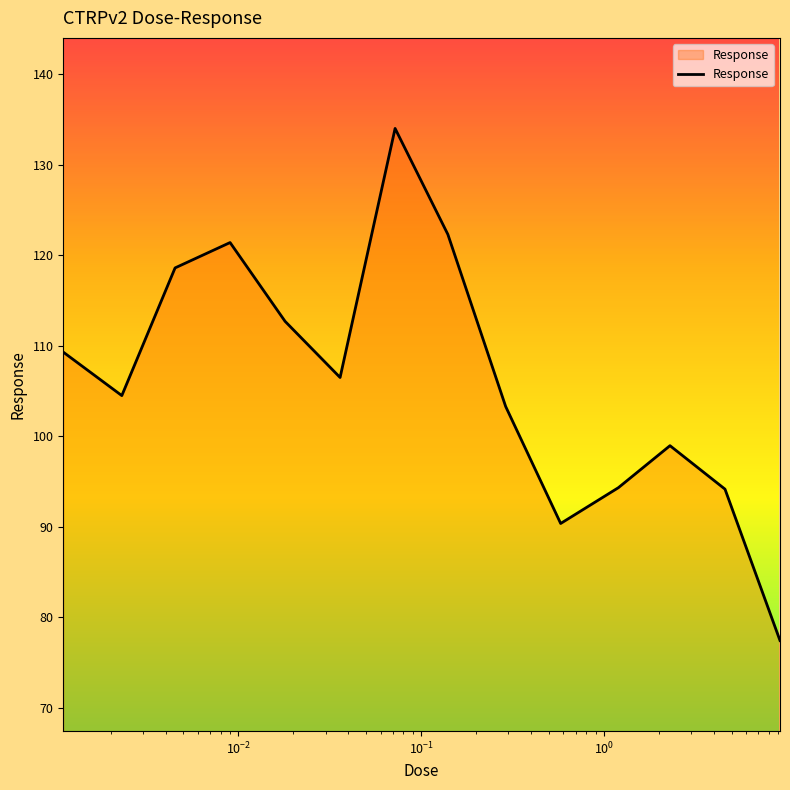

What is the maximum value shown in the chart?

134.0